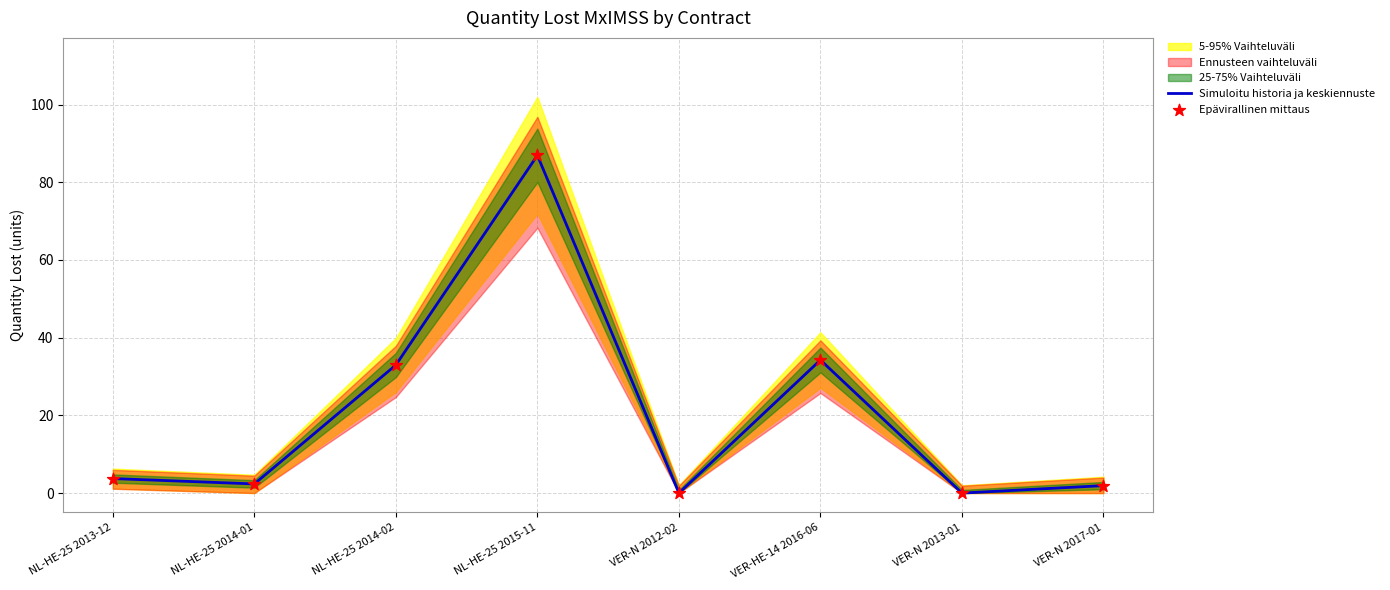

At which category is the sum across all series the highest?

NL-HE-25 2015-11